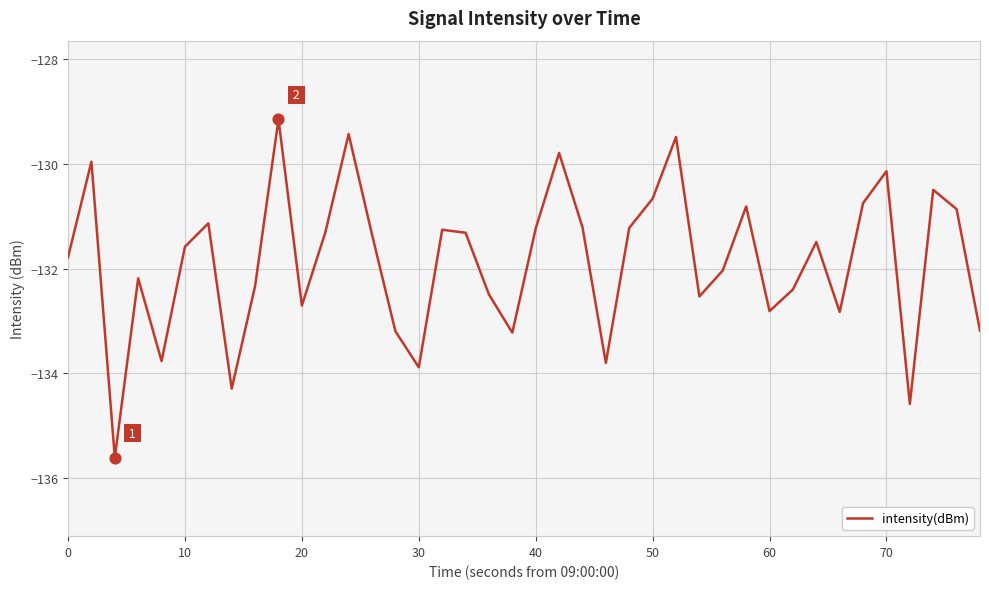

What is the greatest value displayed?

-129.2